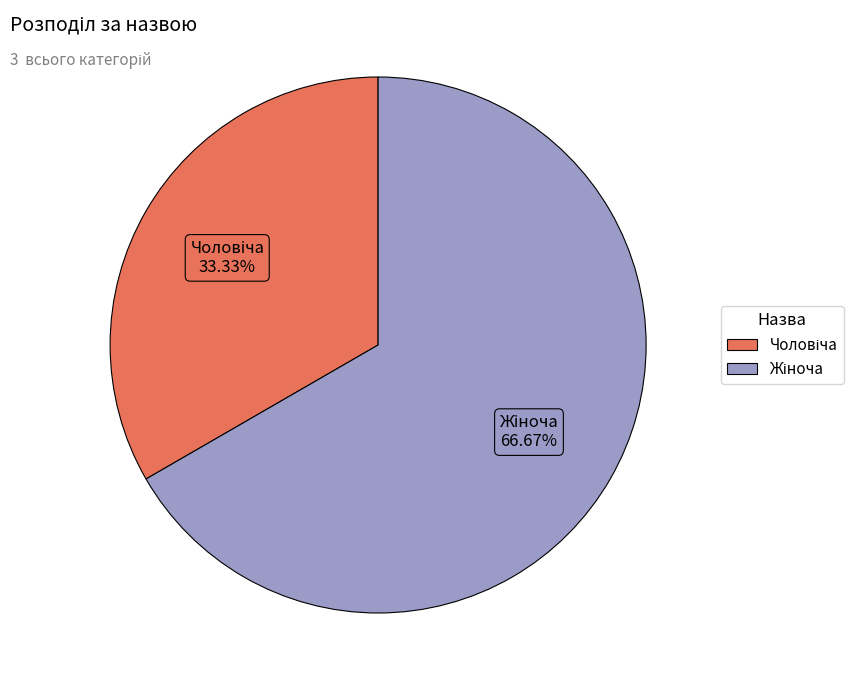

Does any single category account for the majority?

Yes